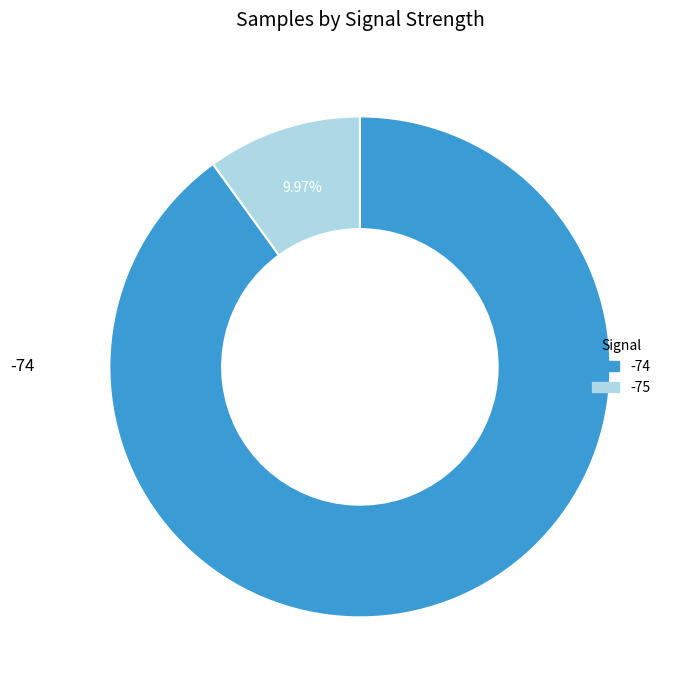

How many segments does this pie chart have?

2